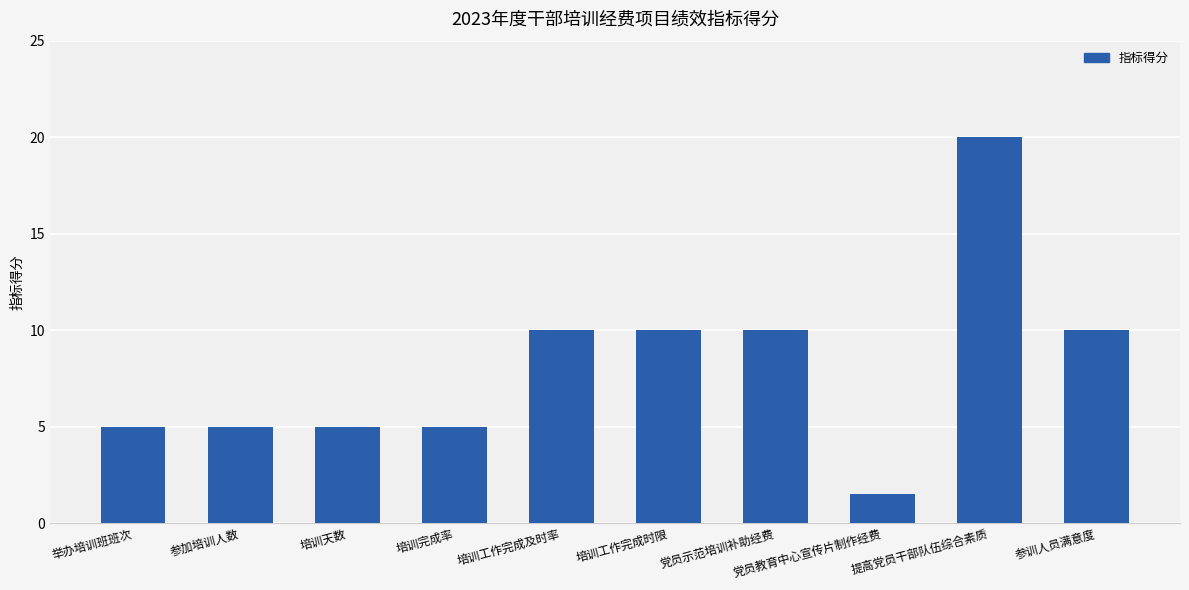

What is the difference between the second highest and second lowest values?

5.0